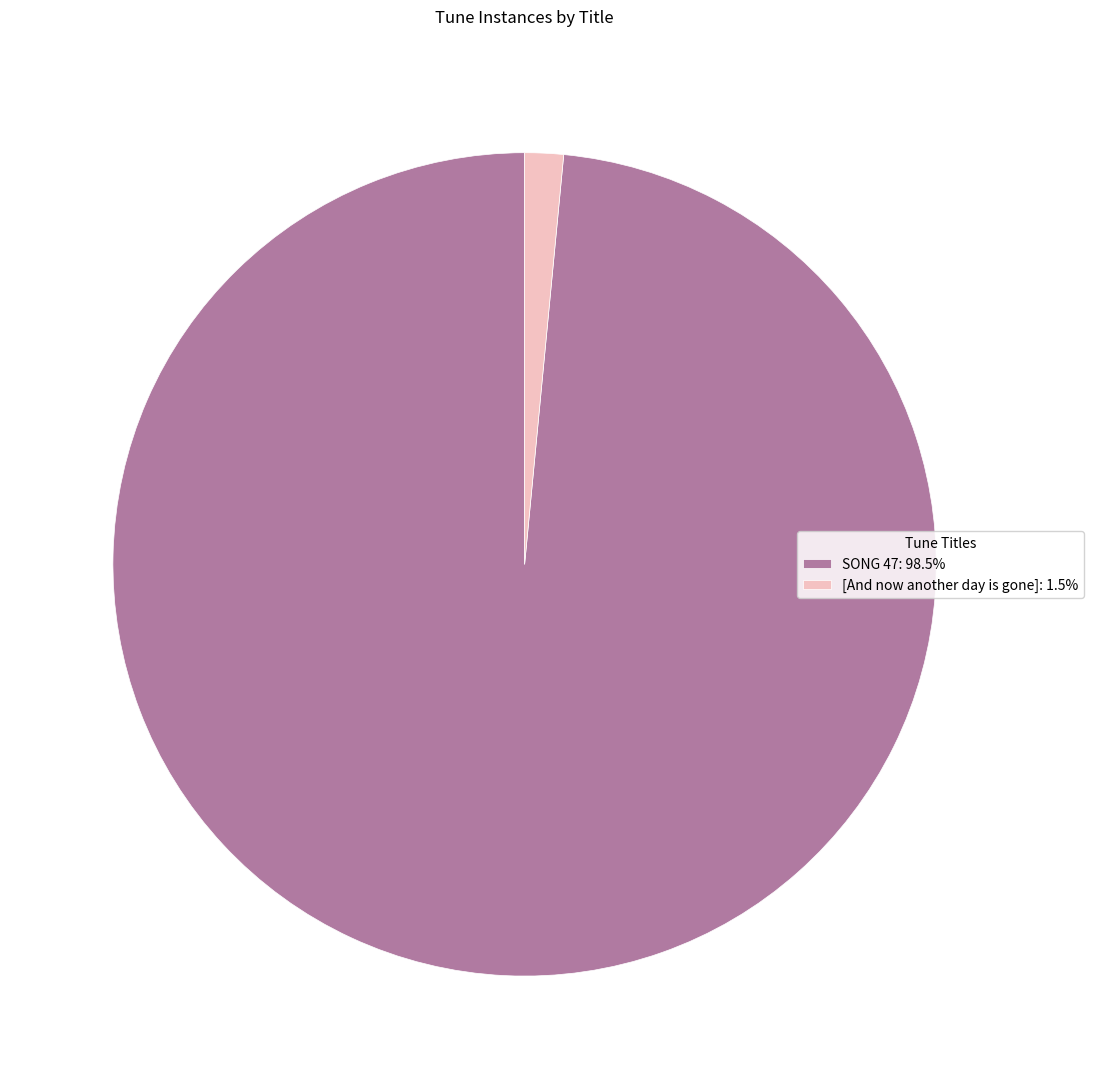

Is there any slice that represents more than half of the pie?

Yes